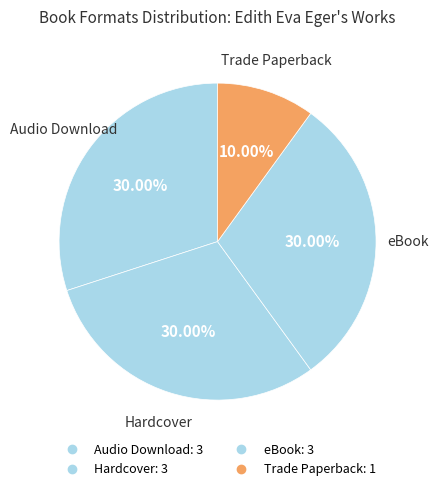

How many slices are in this pie chart?

4